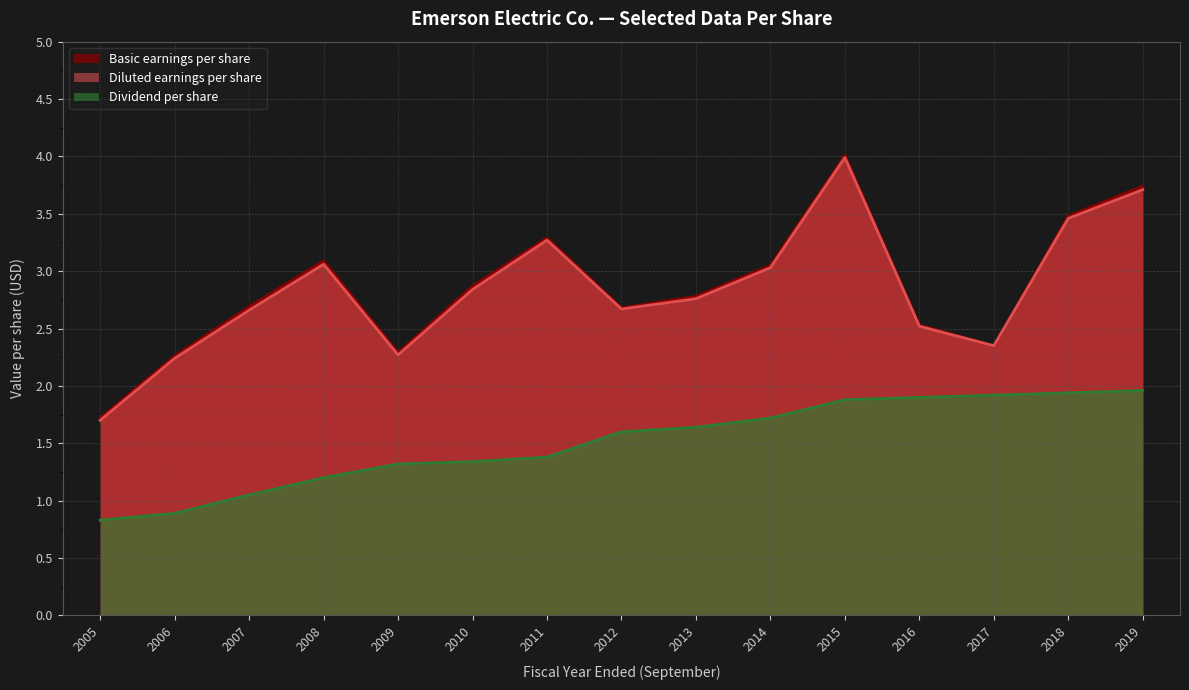

How many lines are shown in the chart?

3